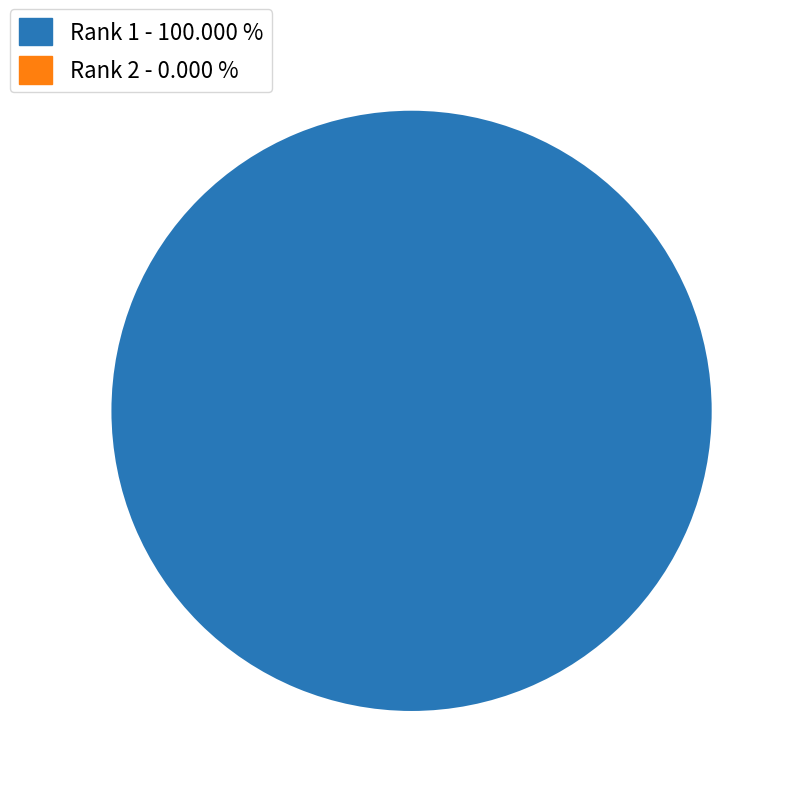

Which slice represents more than half of the pie?

Rank 1